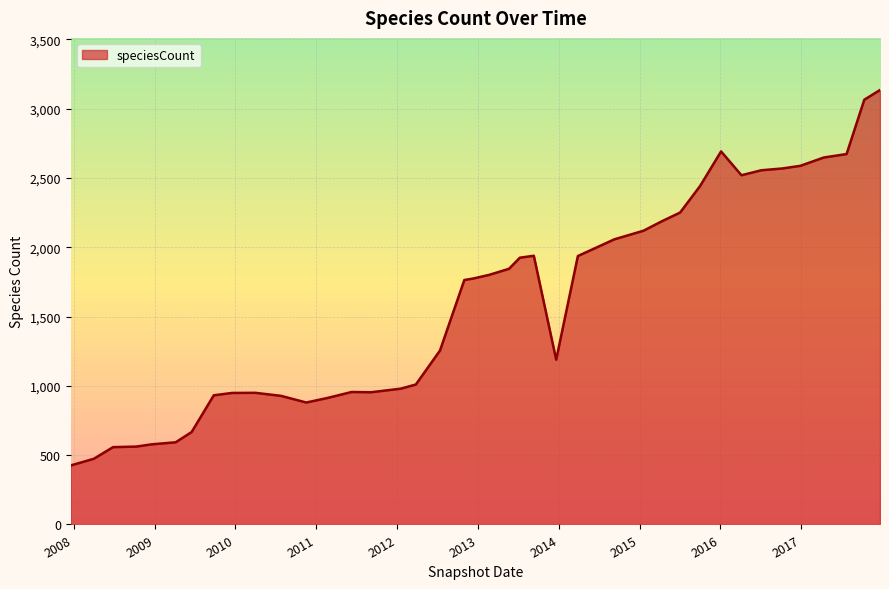

What is the smallest value displayed?

426